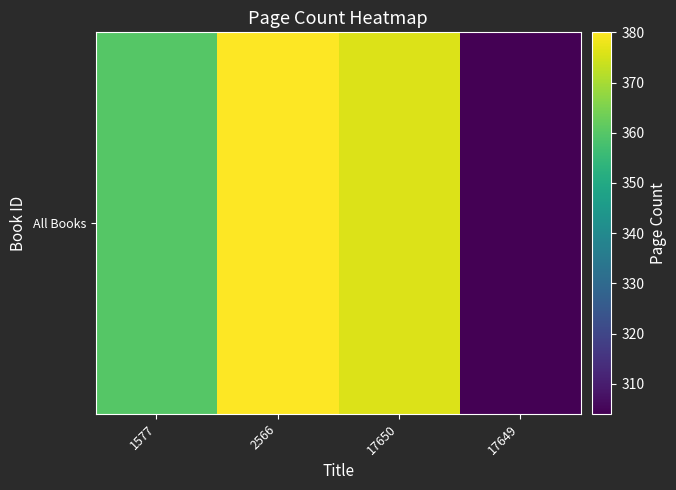

What value does the data have at 17650?

376